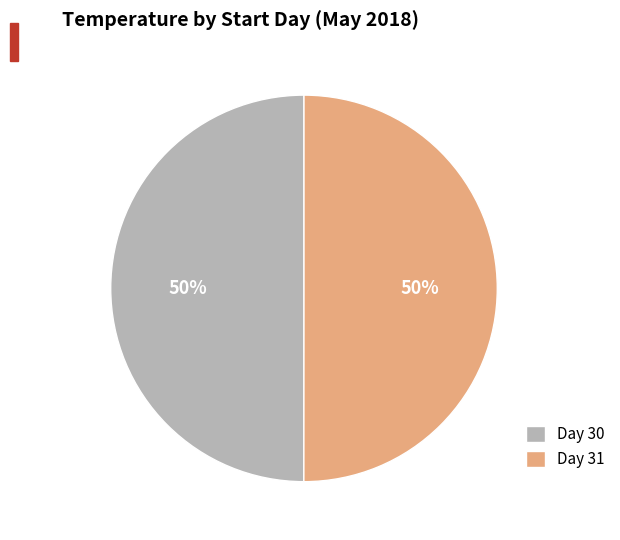

To the nearest percent, what percentage of the pie is Day 30?

50%